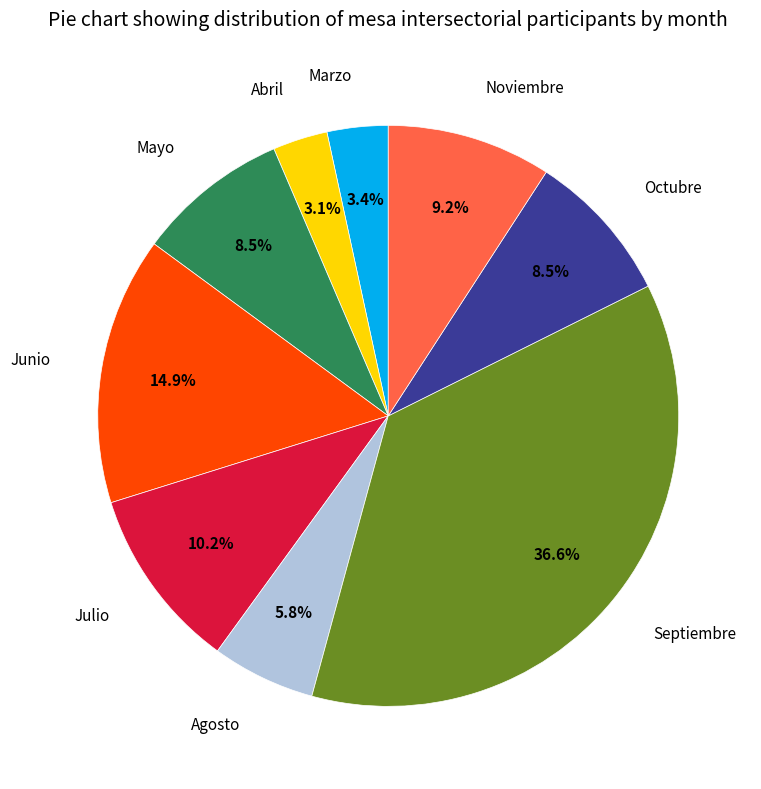

What is the ratio of the value at Junio to the value at Noviembre?

1.6